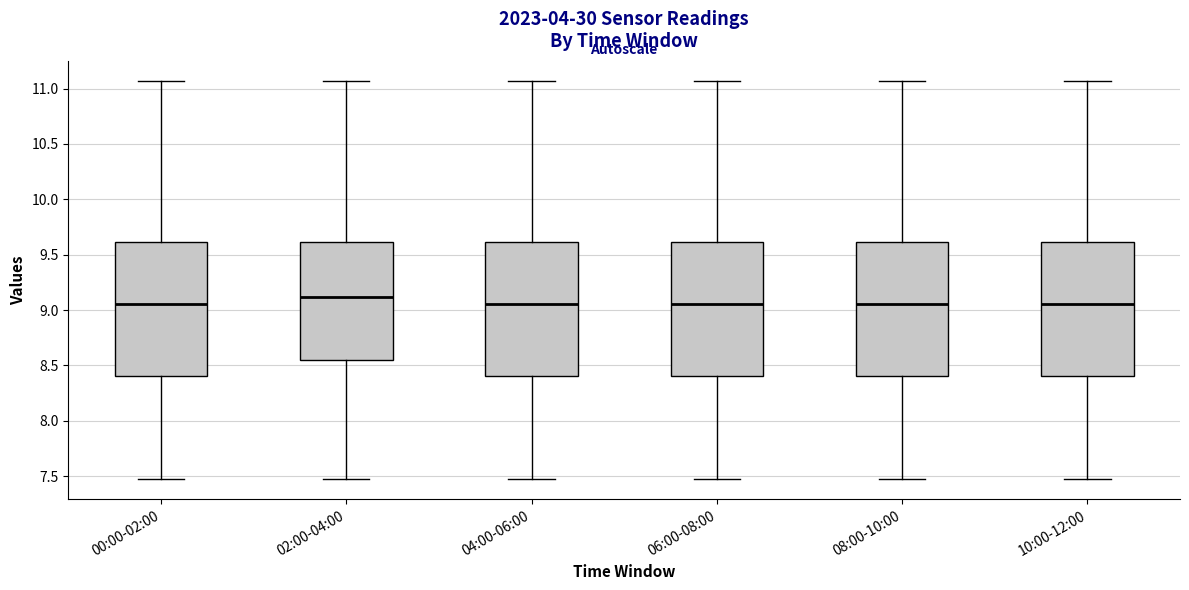

Where does the median line of the box for 04:00-06:00 sit on the y-axis? The values are not printed on the chart, so give them approximately, as read against the axis.

9.05